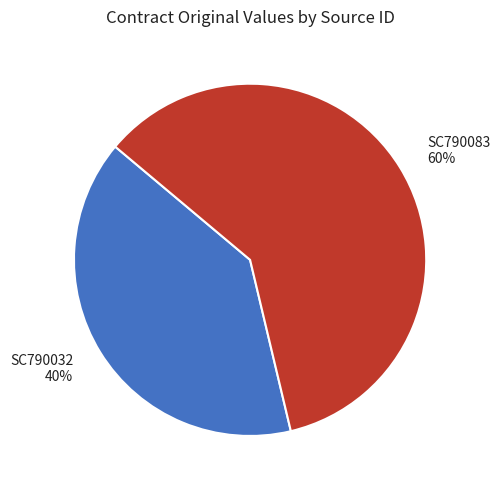

To the nearest percent, what portion does SC790083 represent?

60%